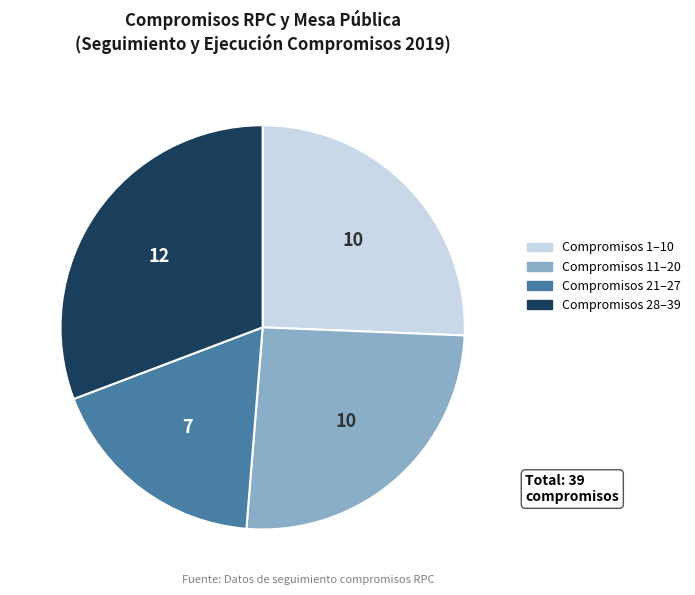

Is there any slice that represents more than half of the pie?

No